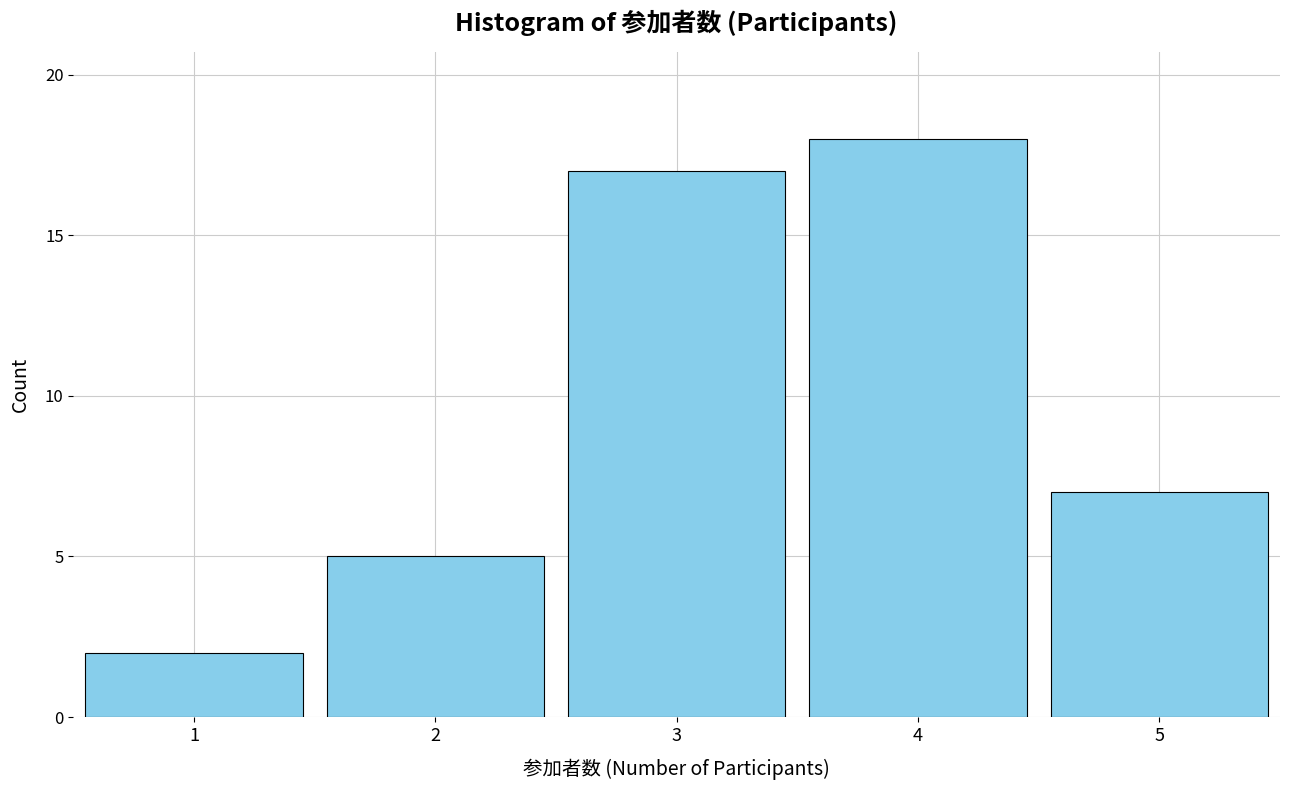

Reading left to right, extract all data points from this chart.

1=2	2=5	3=17	4=18	5=7